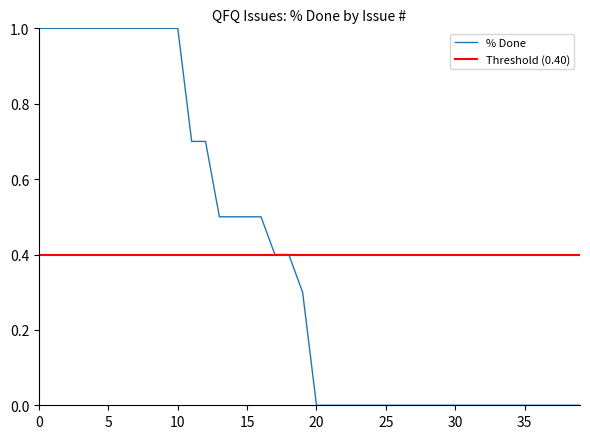

The % Done series shows 1.0 at 5. True or false?

True